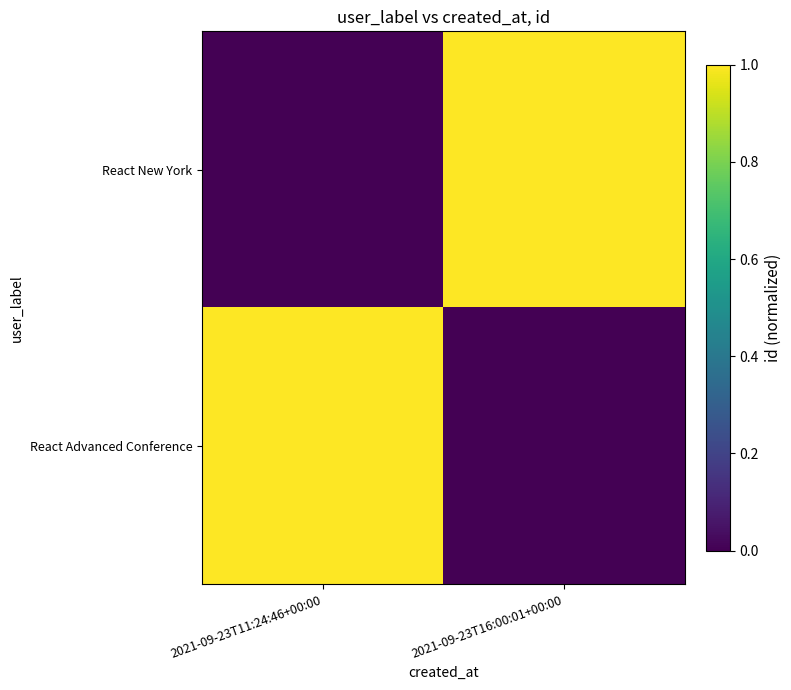

What is the greatest value displayed?

1